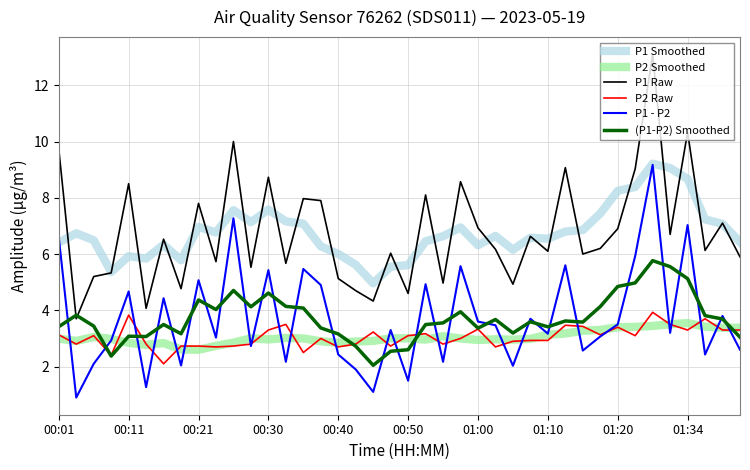

What is the greatest value displayed?

13.1